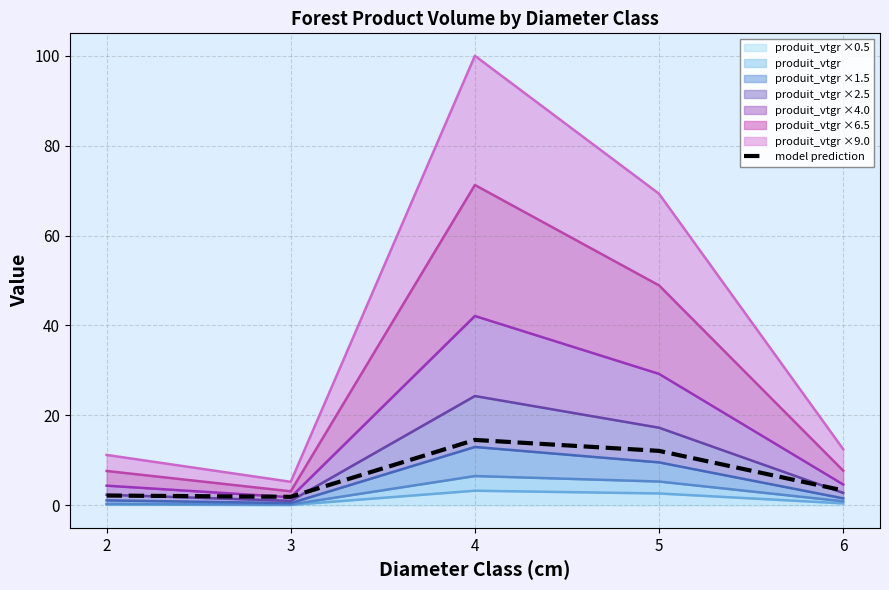

How many lines are shown in the chart?

1